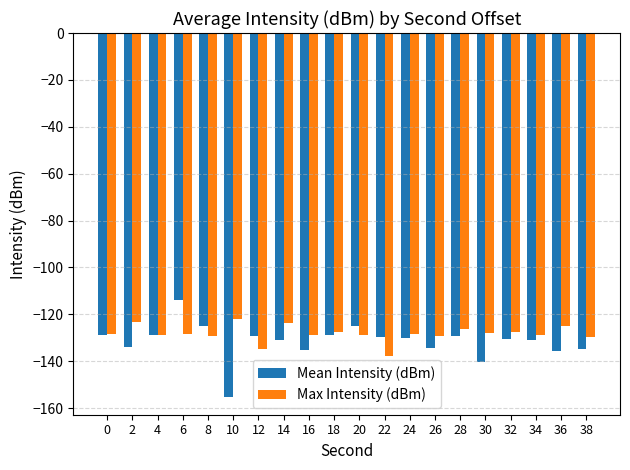

How many categories are shown in the chart?

20